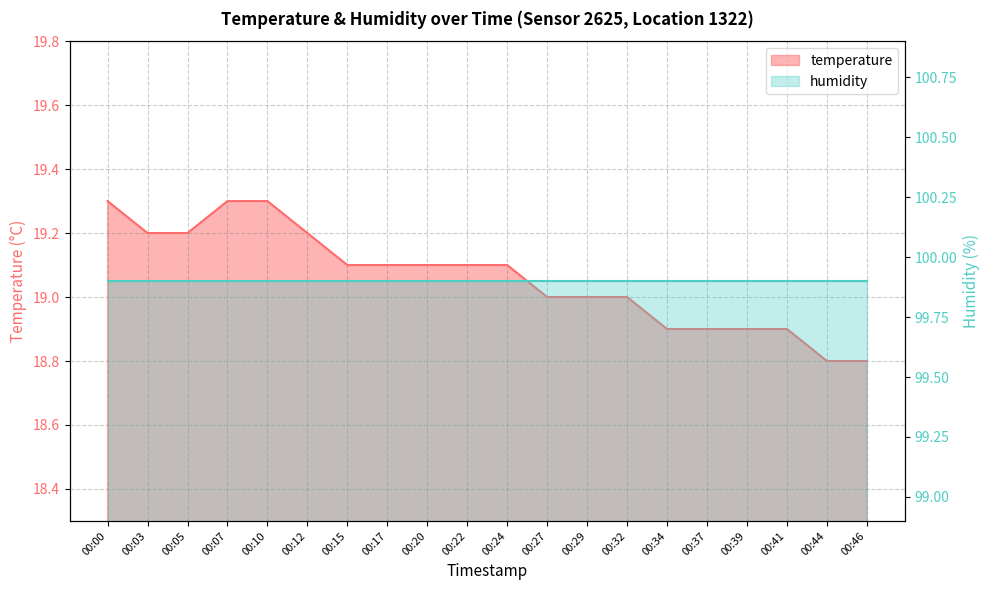

Reading right to left, list all the values displayed in this chart.

00:46=18.8	00:44=18.8	00:41=18.9	00:39=18.9	00:37=18.9	00:34=18.9	00:32=19.0	00:29=19.0	00:27=19.0	00:24=19.1	00:22=19.1	00:20=19.1	00:17=19.1	00:15=19.1	00:12=19.2	00:10=19.3	00:07=19.3	00:05=19.2	00:03=19.2	00:00=19.3